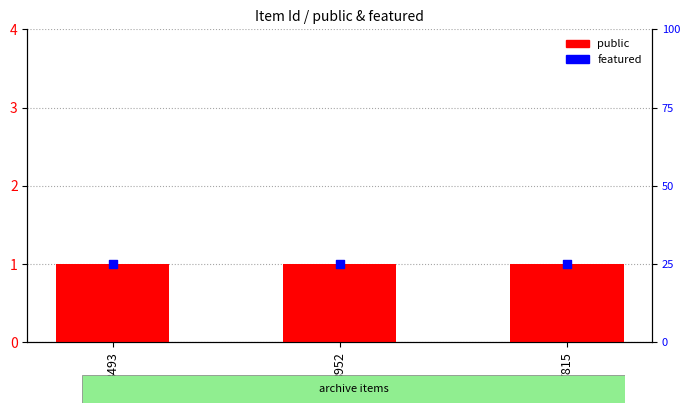

What are all the series names shown in the legend?

public, featured